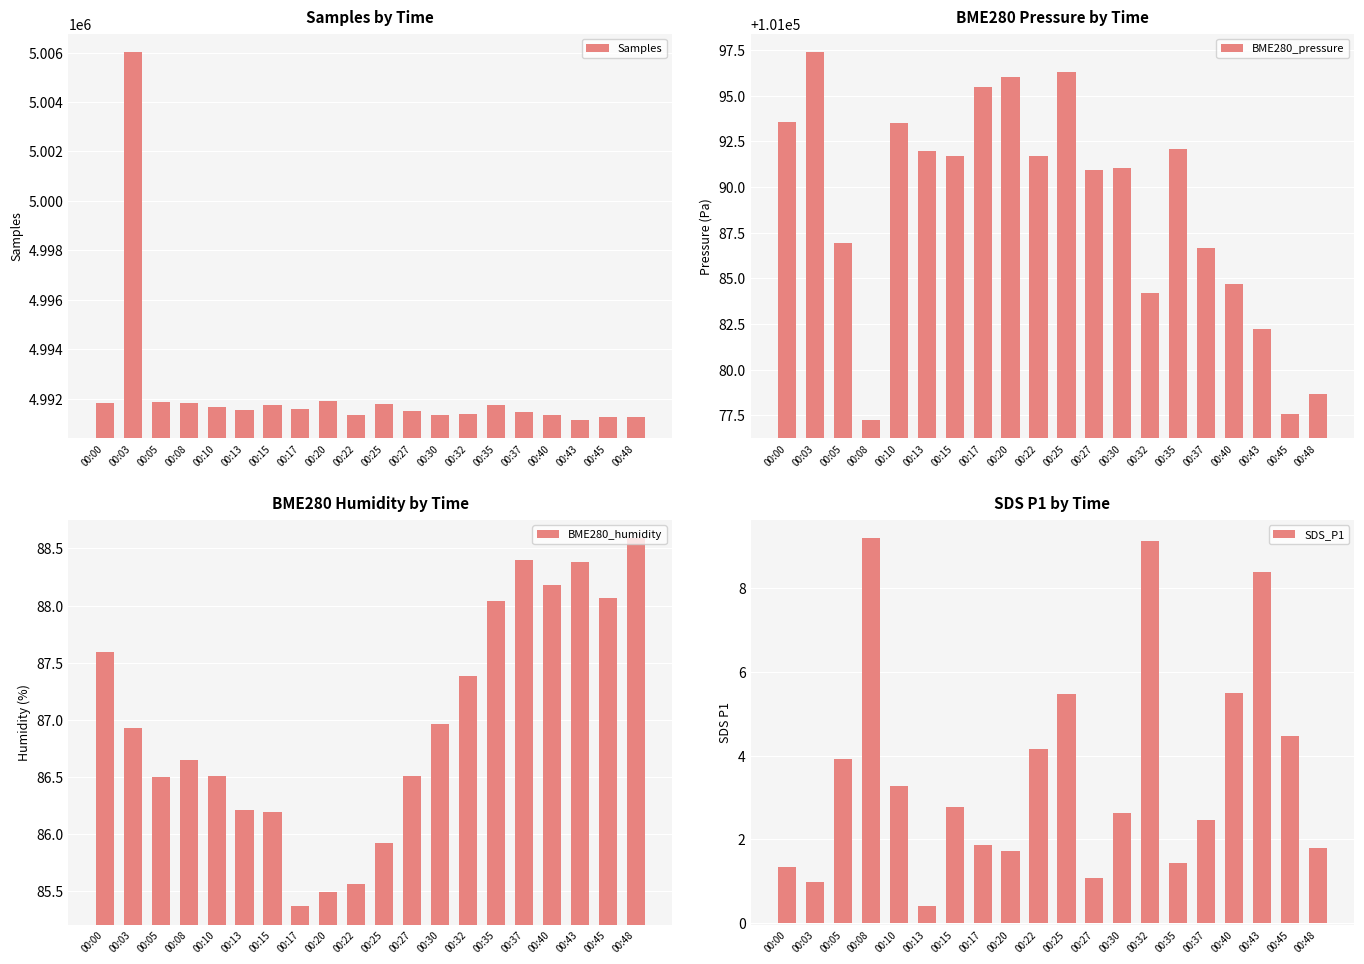

At which category does the chart reach its peak across all series?

00:03